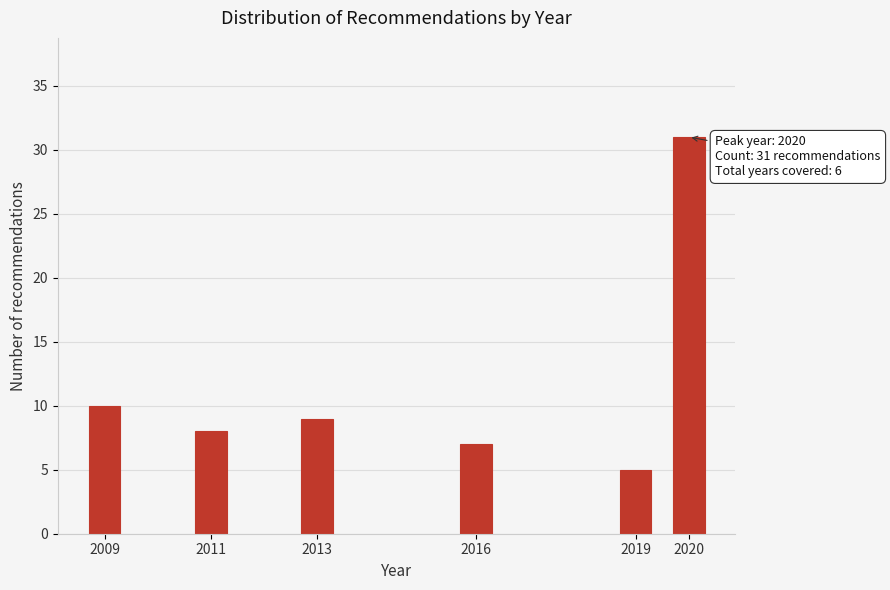

Reading left to right, extract all data points from this chart.

10	8	9	7	5	31